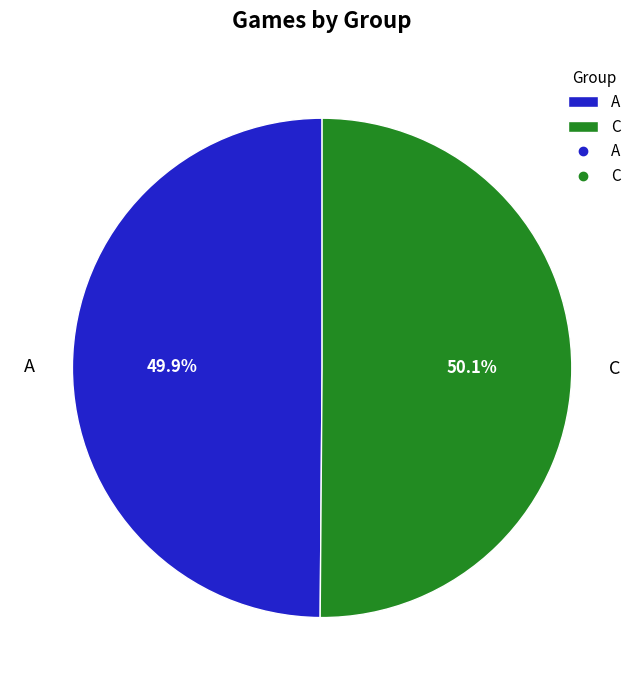

Approximately how many times larger is the value at C compared to A?

1.0